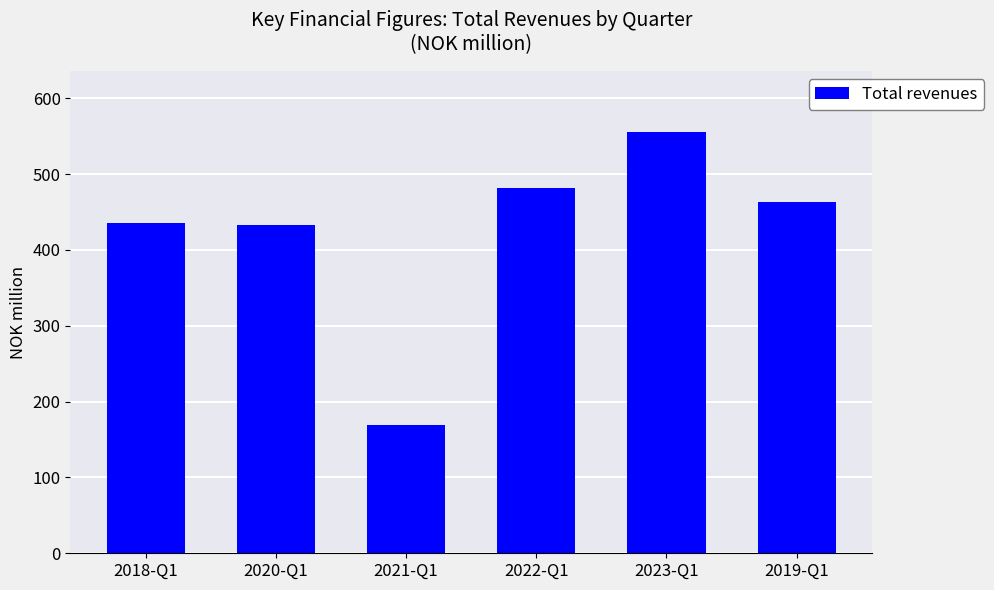

True or false: the data shows 840 at 2022-Q1.

False